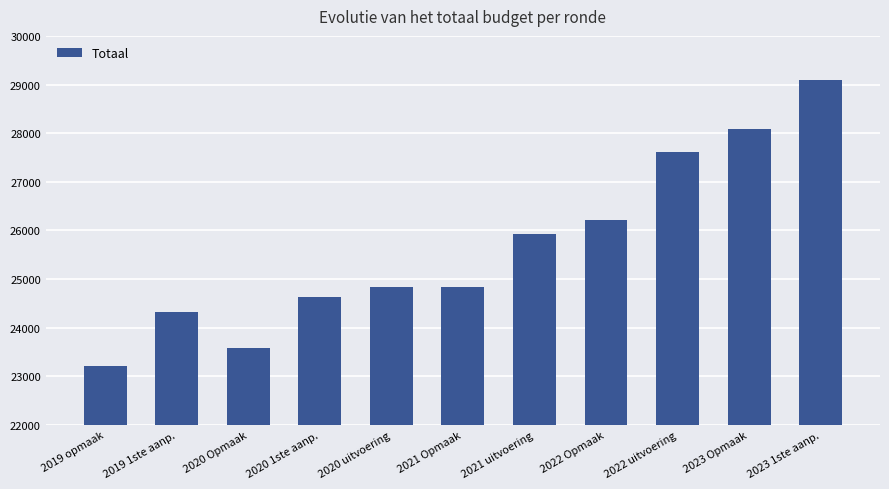

The value at 2023 Opmaak is 10944. True or false?

False